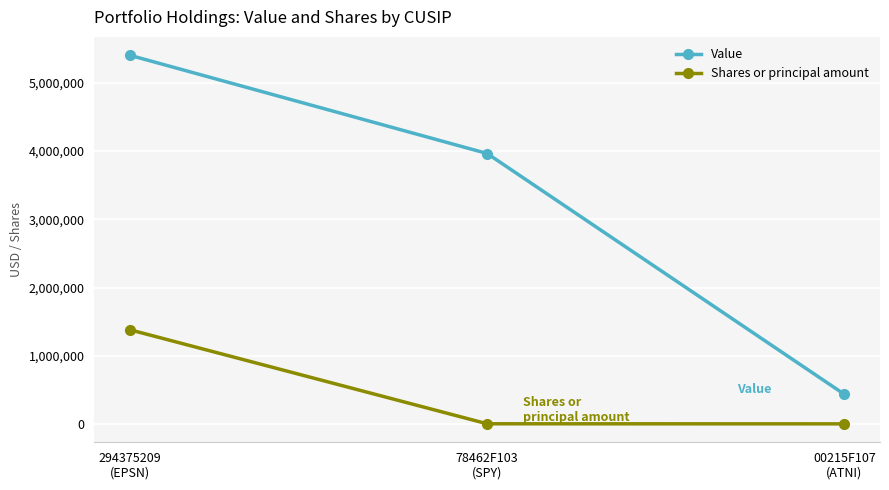

Which series has the largest total across all categories?

Value